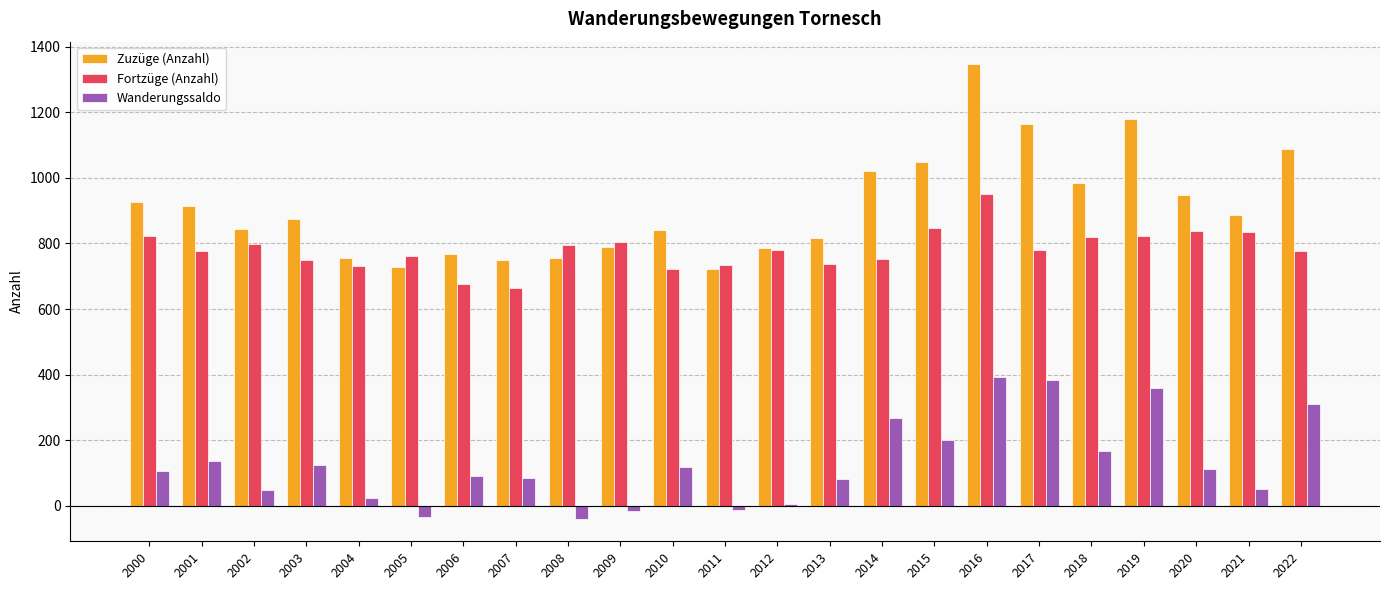

At which category is the sum across all series the highest?

2016